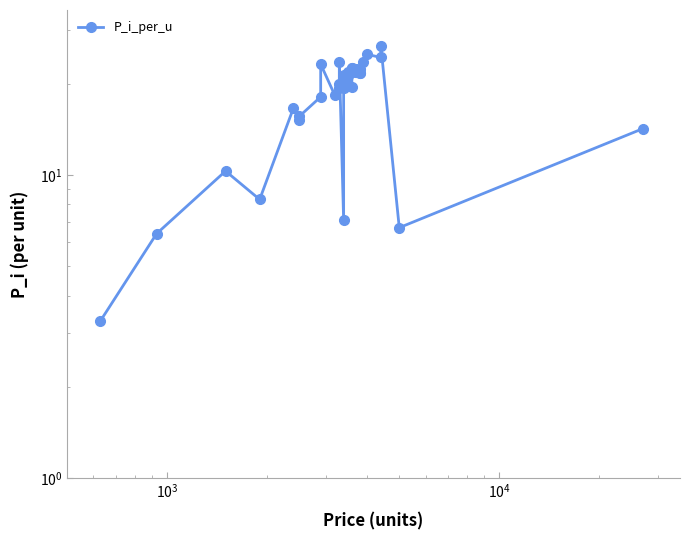

True or false: there are more than 1 points higher than both neighbors.

True